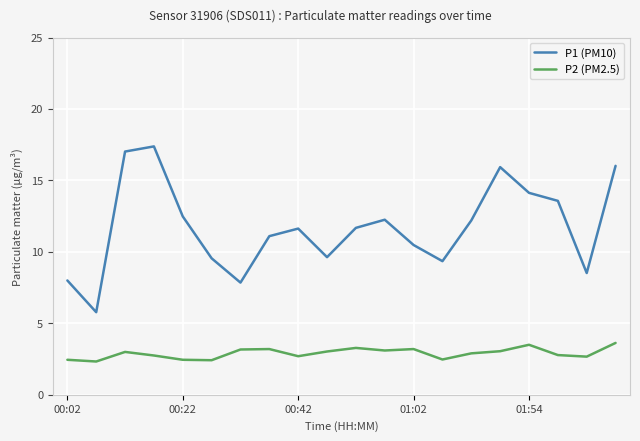

Which series has the widest spread of values?

P1 (PM10)